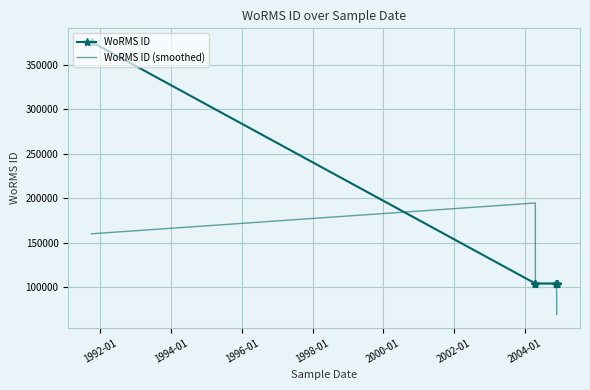

How many lines are shown in the chart?

2